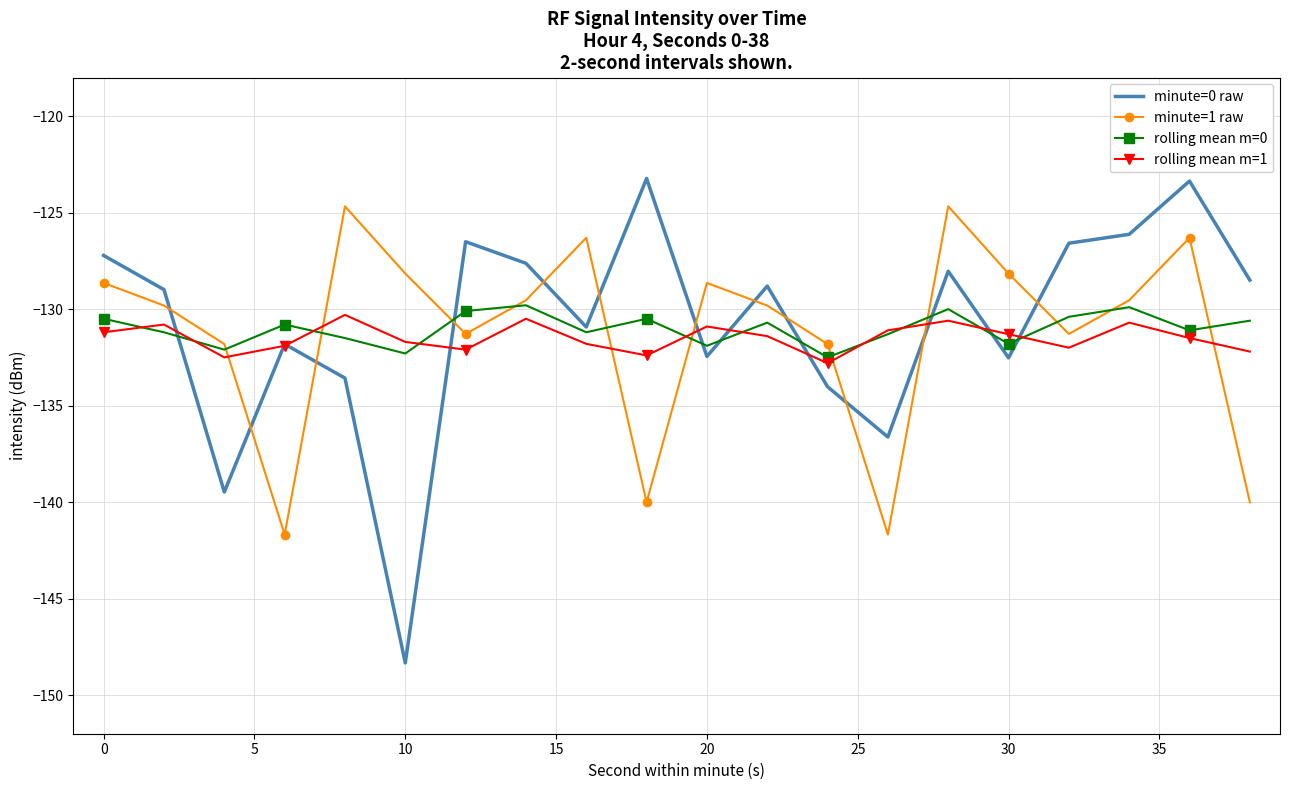

Which series has the widest spread of values?

minute=0 raw